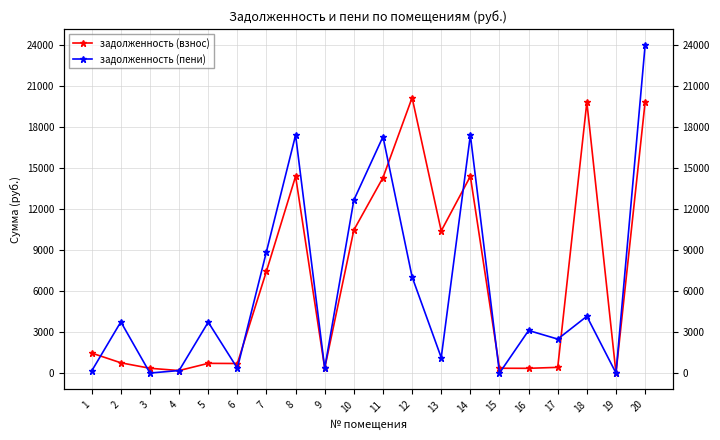

Is it true that задолженность (взнос) equals 19815.2 at 20?

True